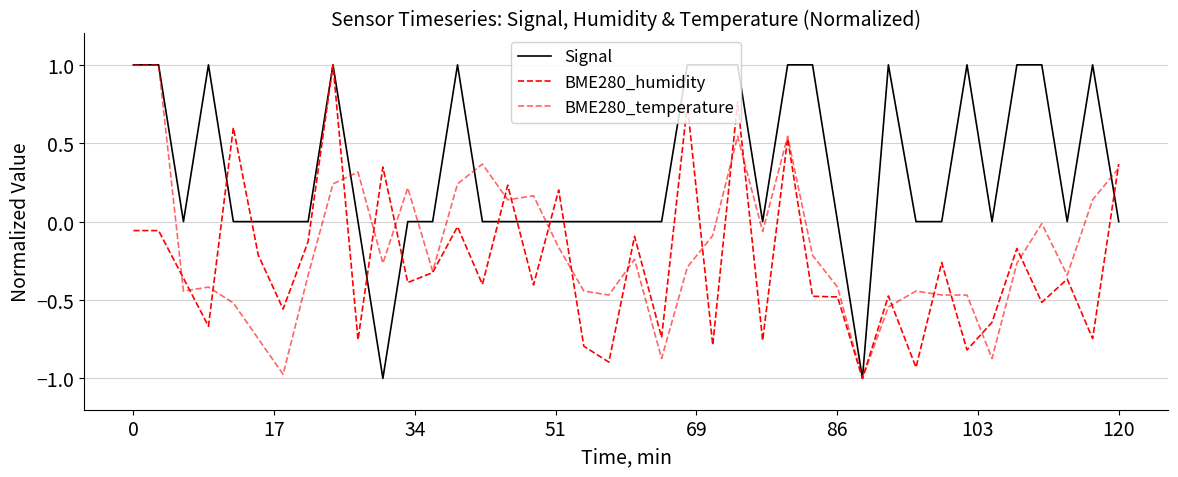

How many positive values does the BME280_temperature series have?

13